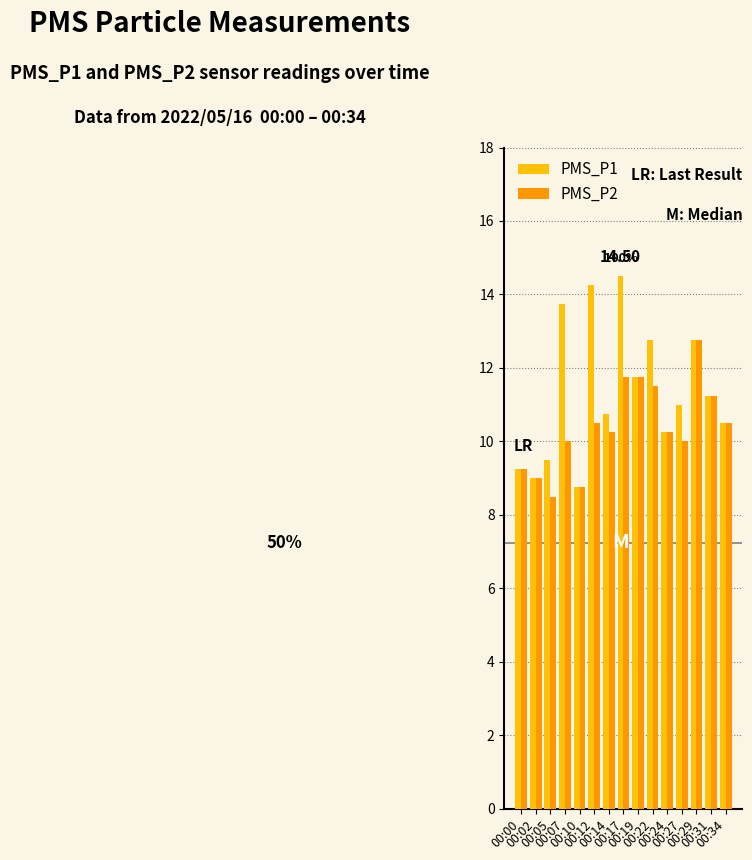

What is the average value of the PMS_P2 series?

10.4